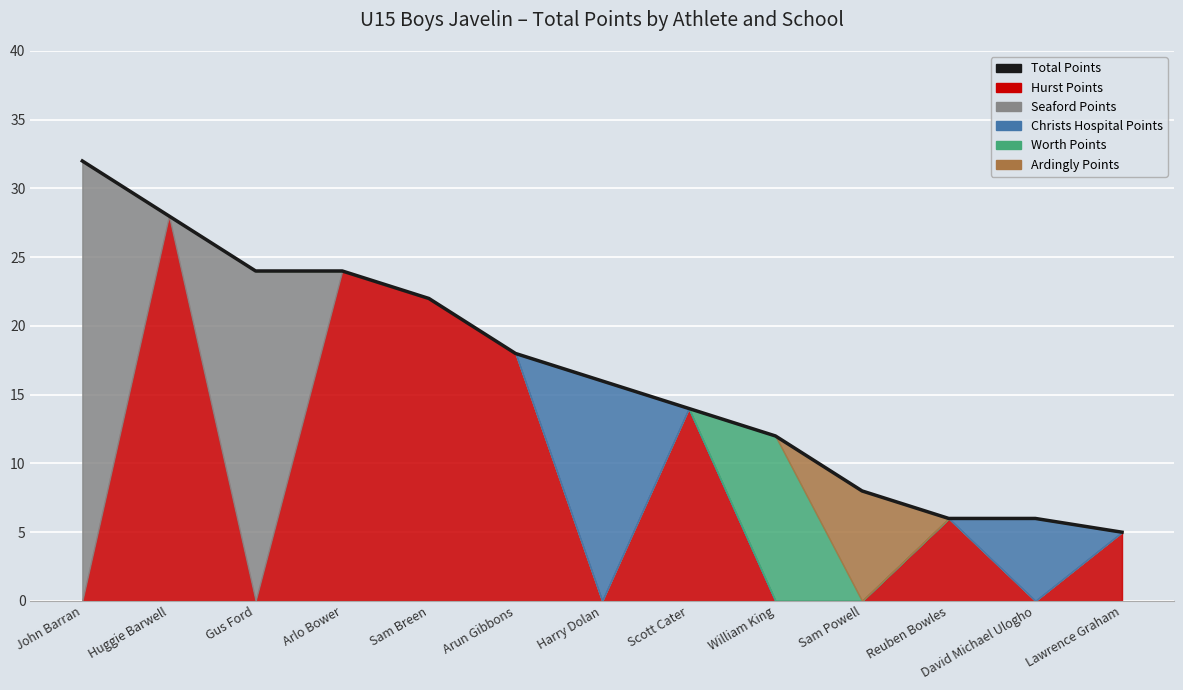

How many values are below 16?

6